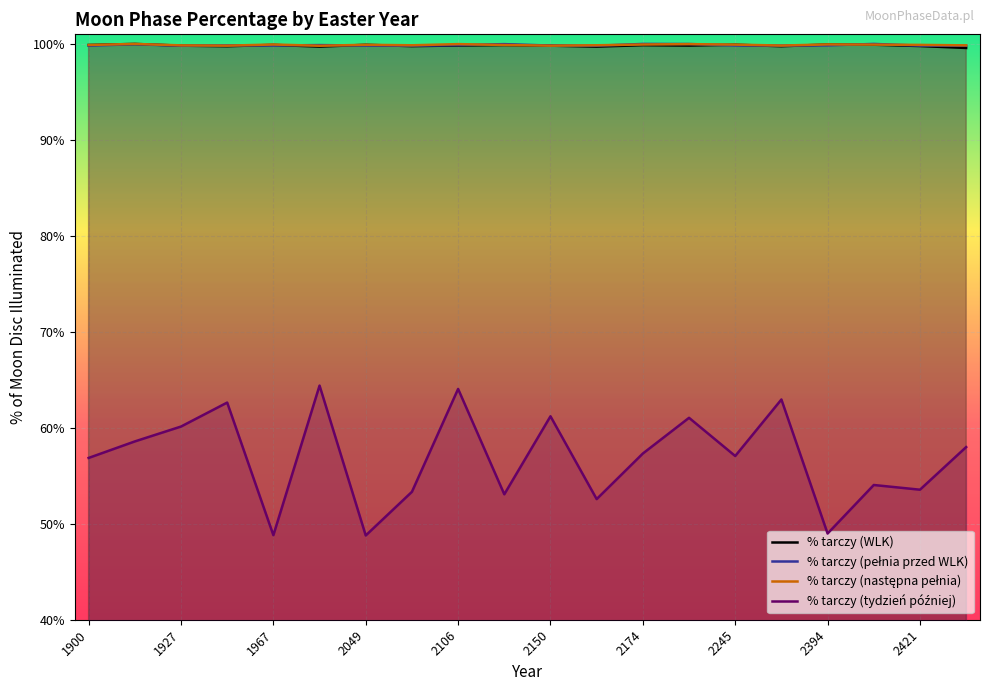

Which series changed the most between 1954 and 2201?

% tarczy (tydzień później)